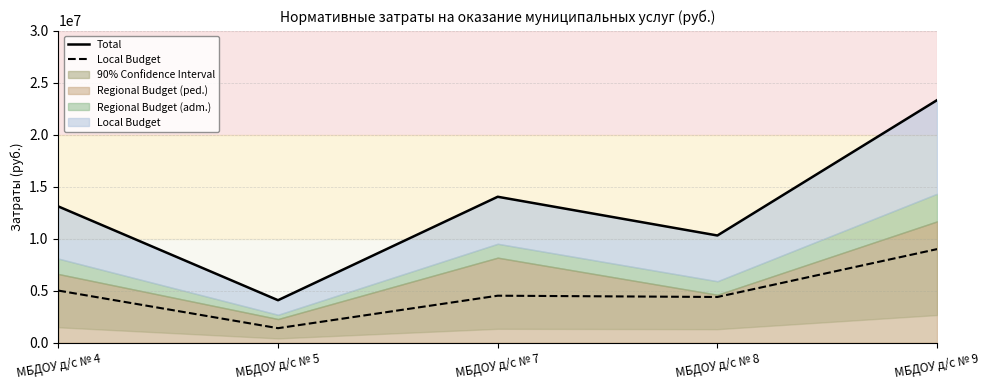

True or false: Local Budget (line) has more than 0 points higher than both neighbors.

True